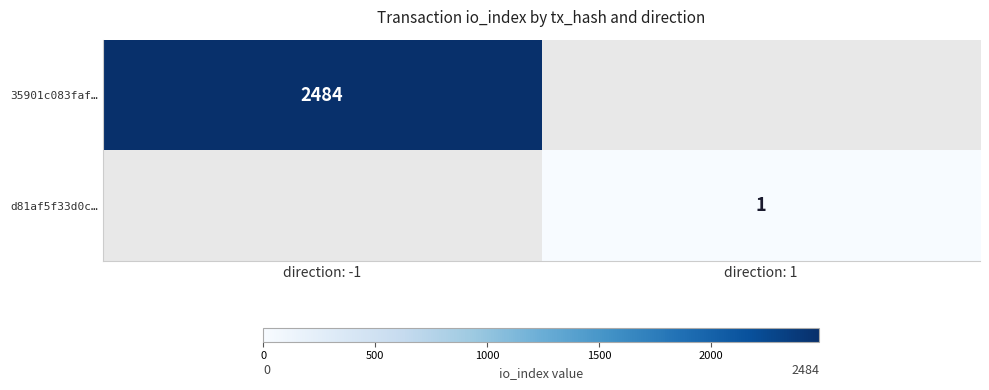

The d81af5f33d0c… series shows 1 at direction: 1. True or false?

True